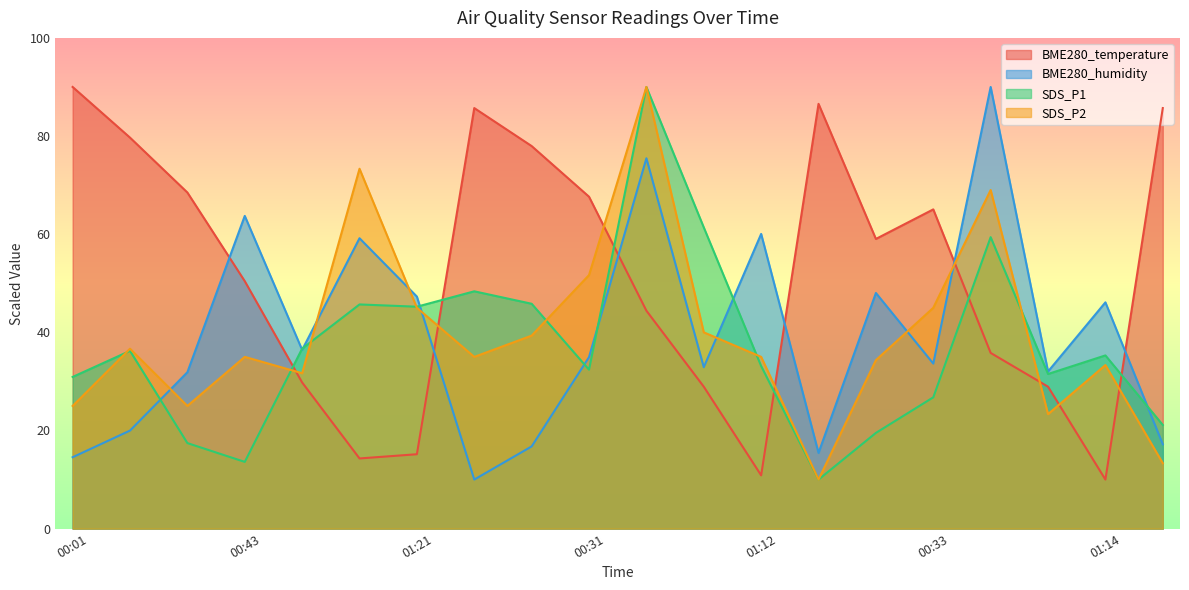

What is the sum of all BME280_humidity values?

785.5